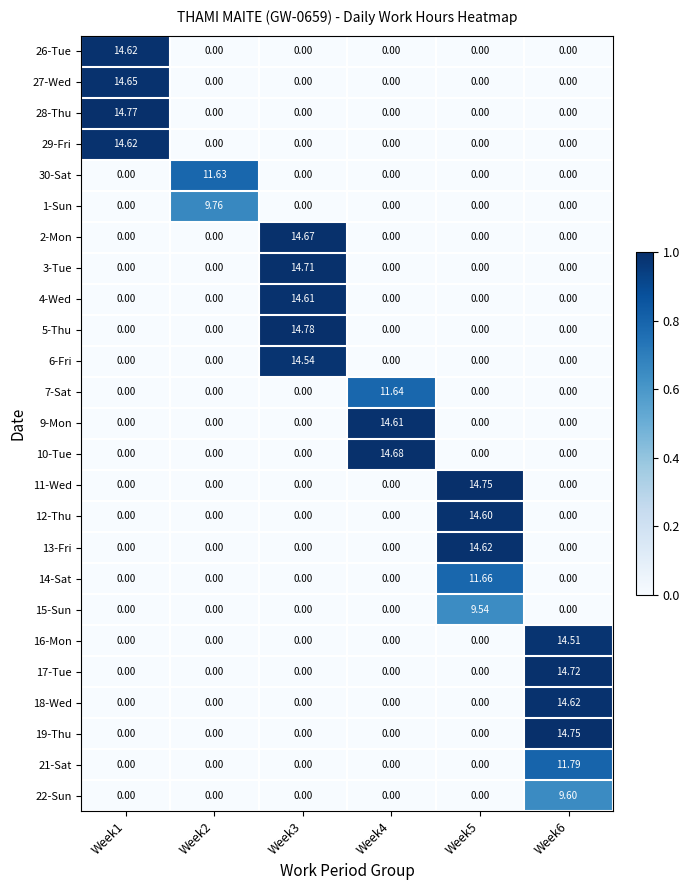

Which series has the largest total across all categories?

5-Thu